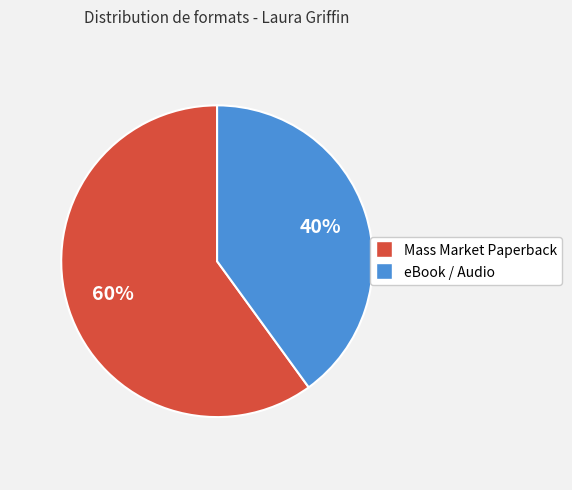

Rank the categories by value from lowest to highest.

eBook / Audio, Mass Market Paperback